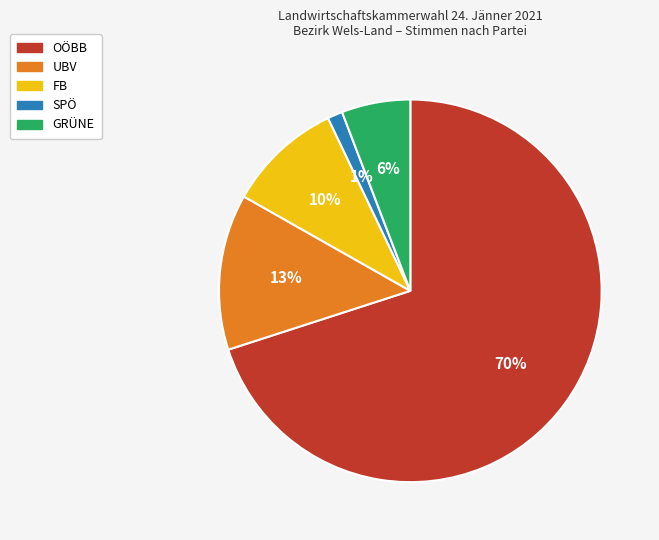

Rank the categories by value from highest to lowest.

OÖBB, UBV, FB, GRÜNE, SPÖ